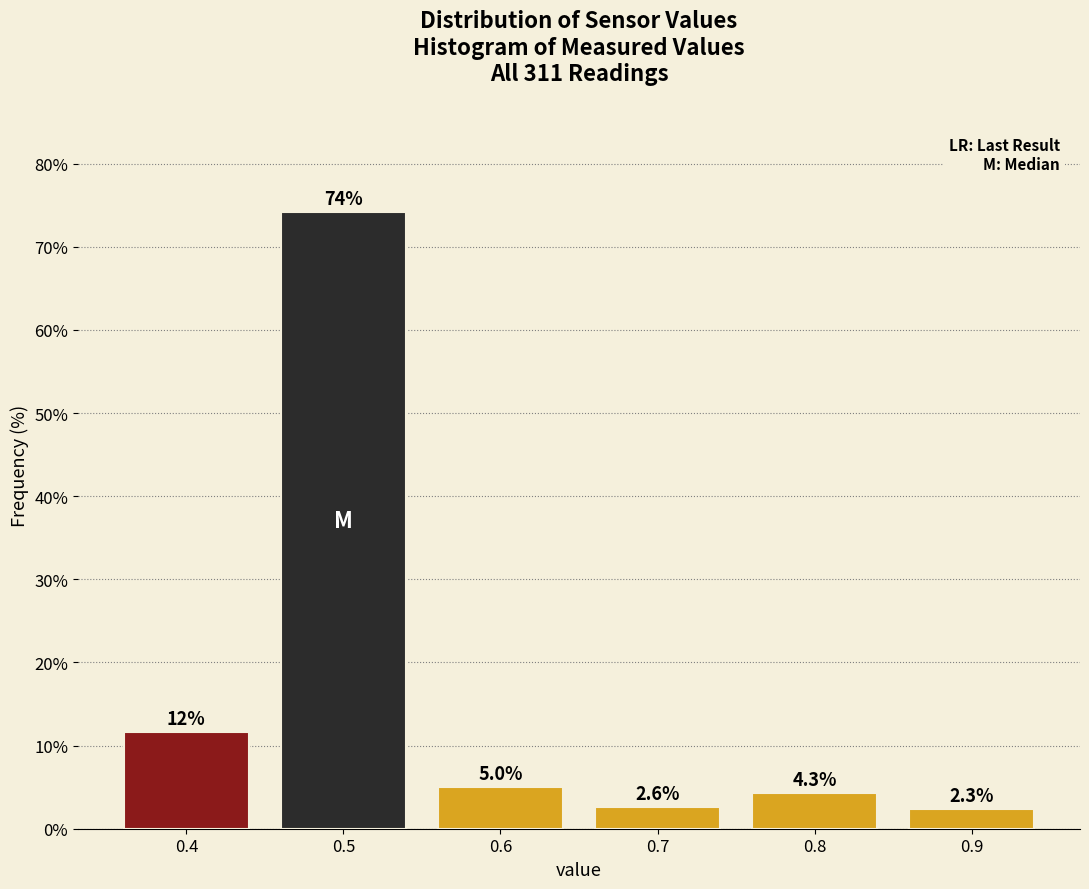

Reading left to right, extract all data points from this chart.

11.6	74.2	5.0	2.6	4.3	2.3